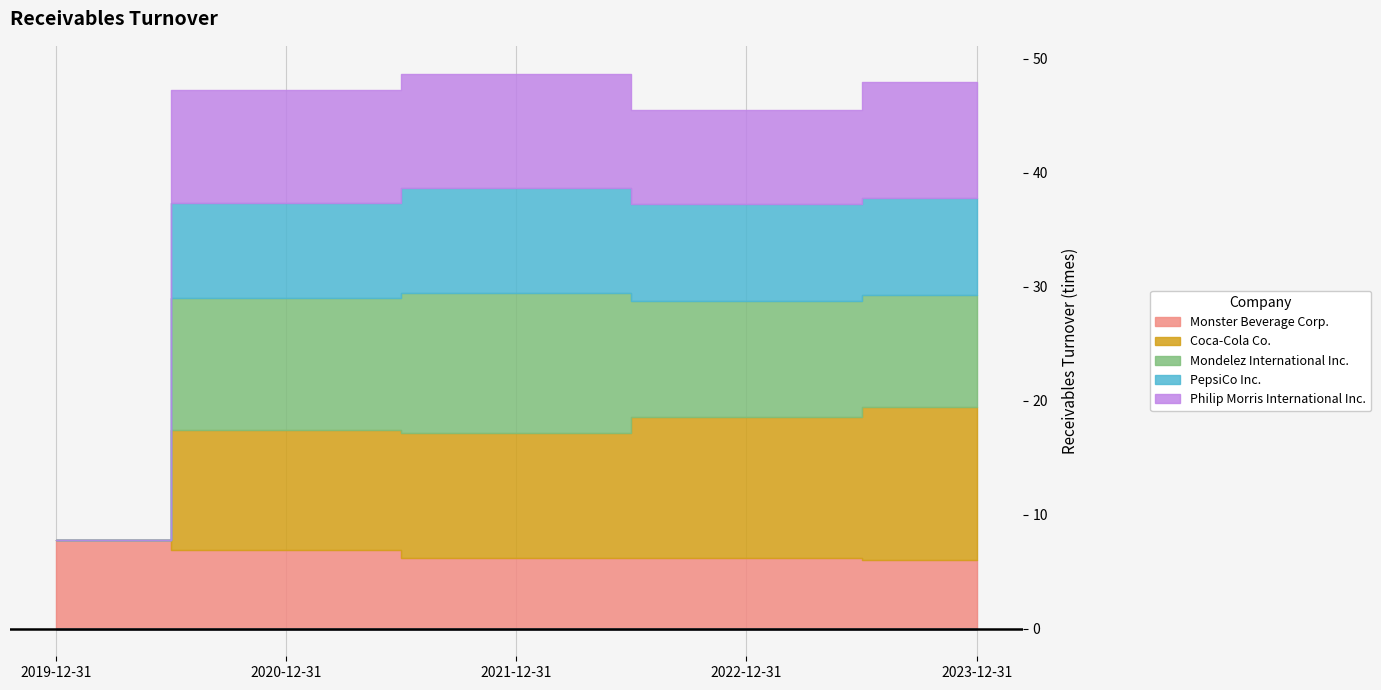

How many values in Philip Morris International Inc. are above zero?

4